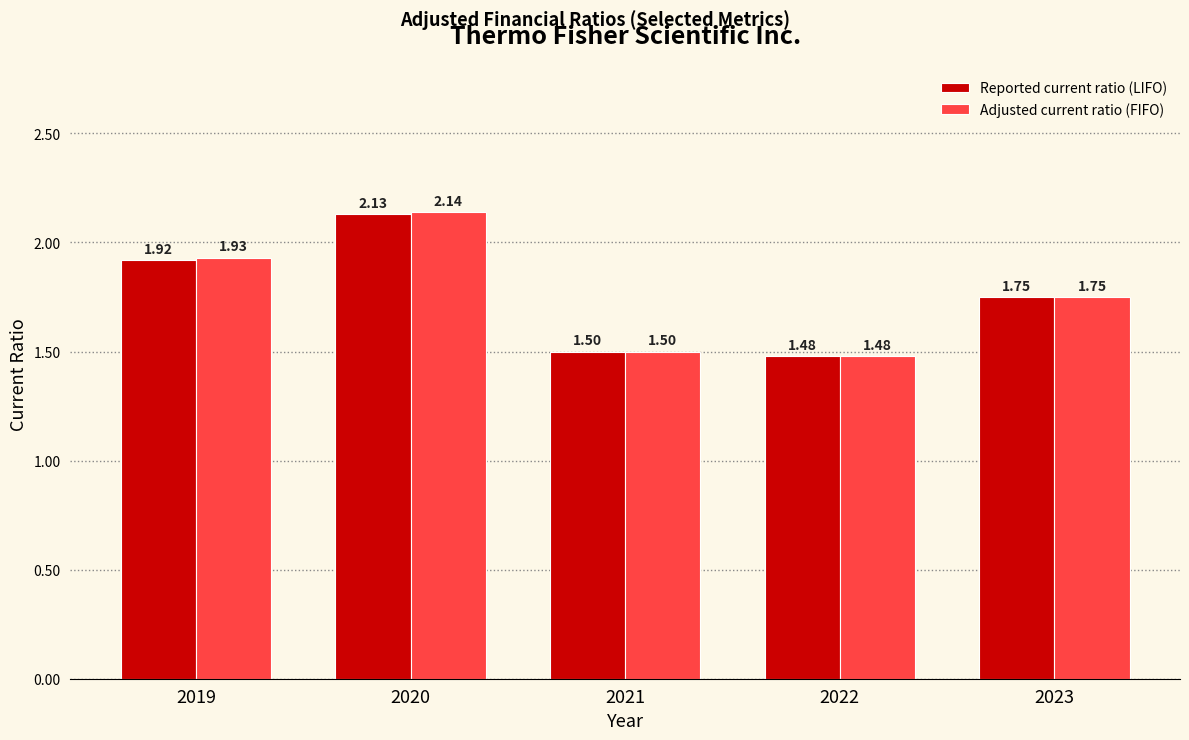

The Reported current ratio (LIFO) series shows 0.7 at 2019. True or false?

False